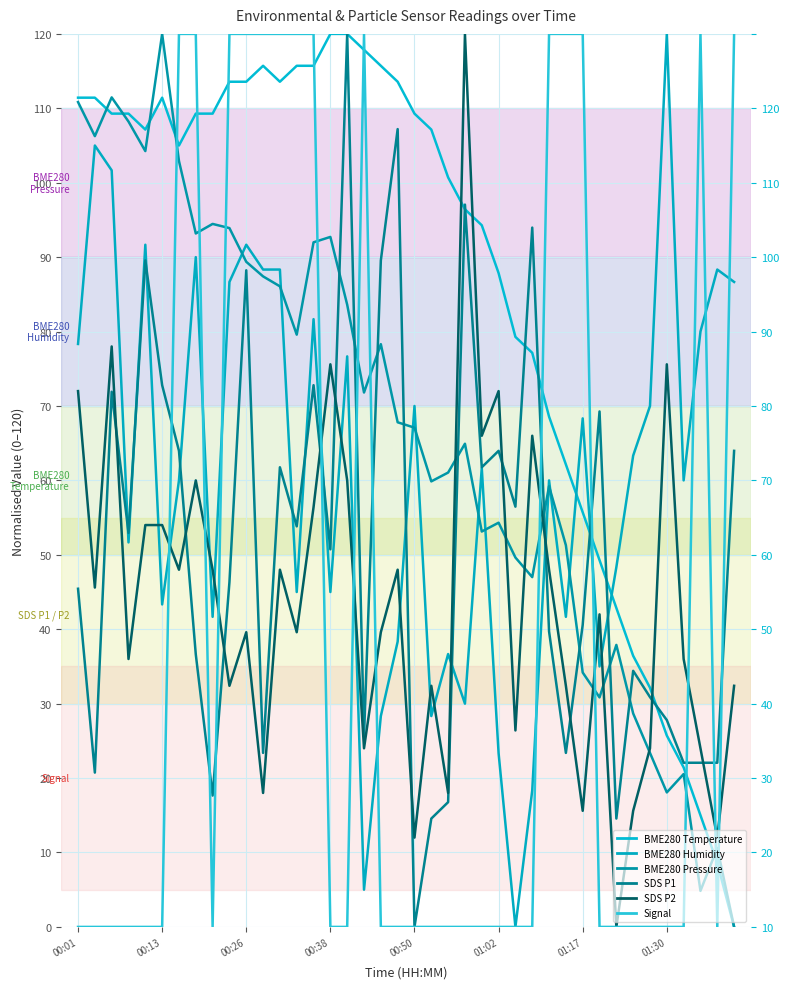

How many interior local valleys does the BME280_humidity series have?

12